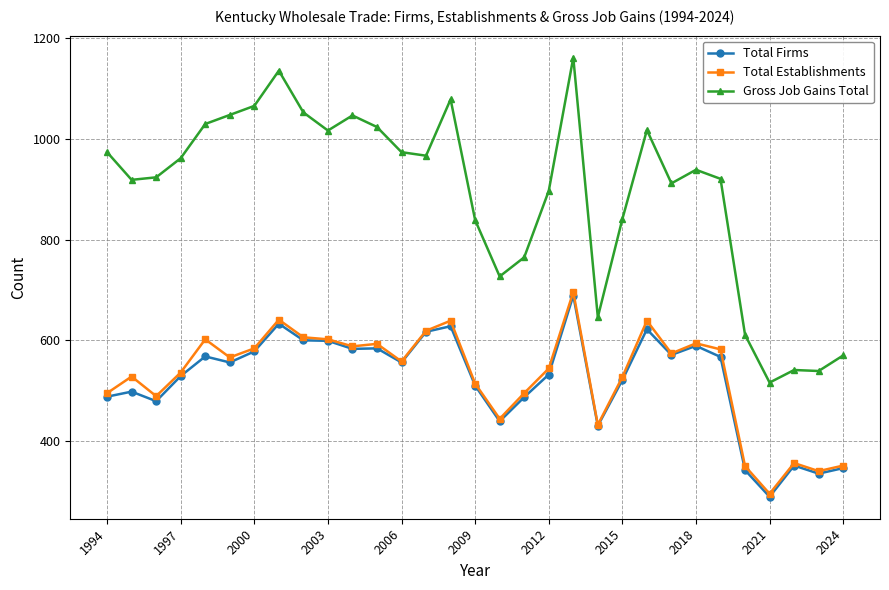

True or false: Gross Job Gains Total and Total Establishments cross at least once.

False